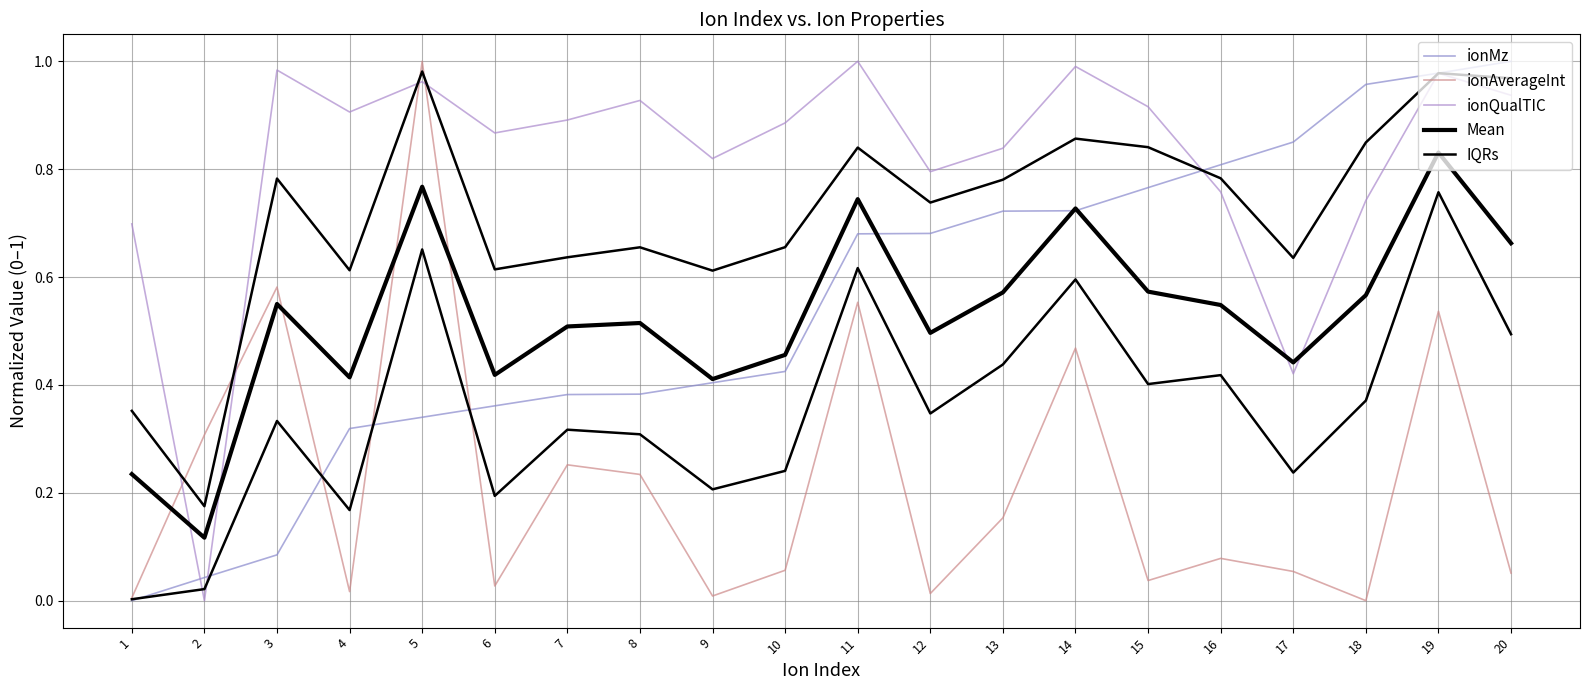

The Mean series shows 0.2 at 12. True or false?

False